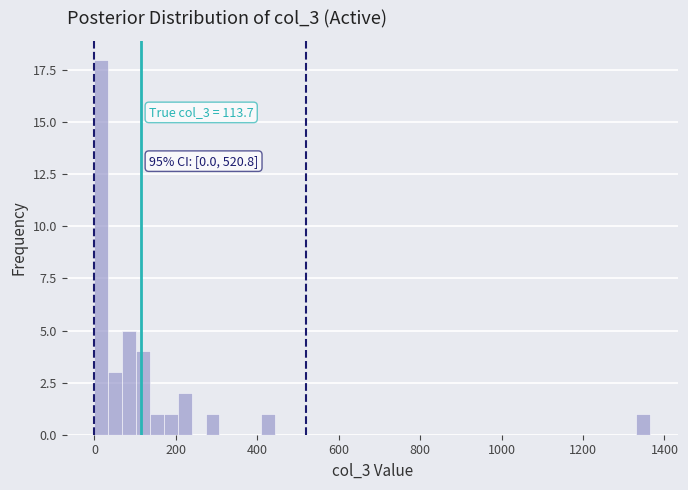

Around what value on the x-axis is the tallest bar? Give the approximate position of its centre, as read against the axis.

20